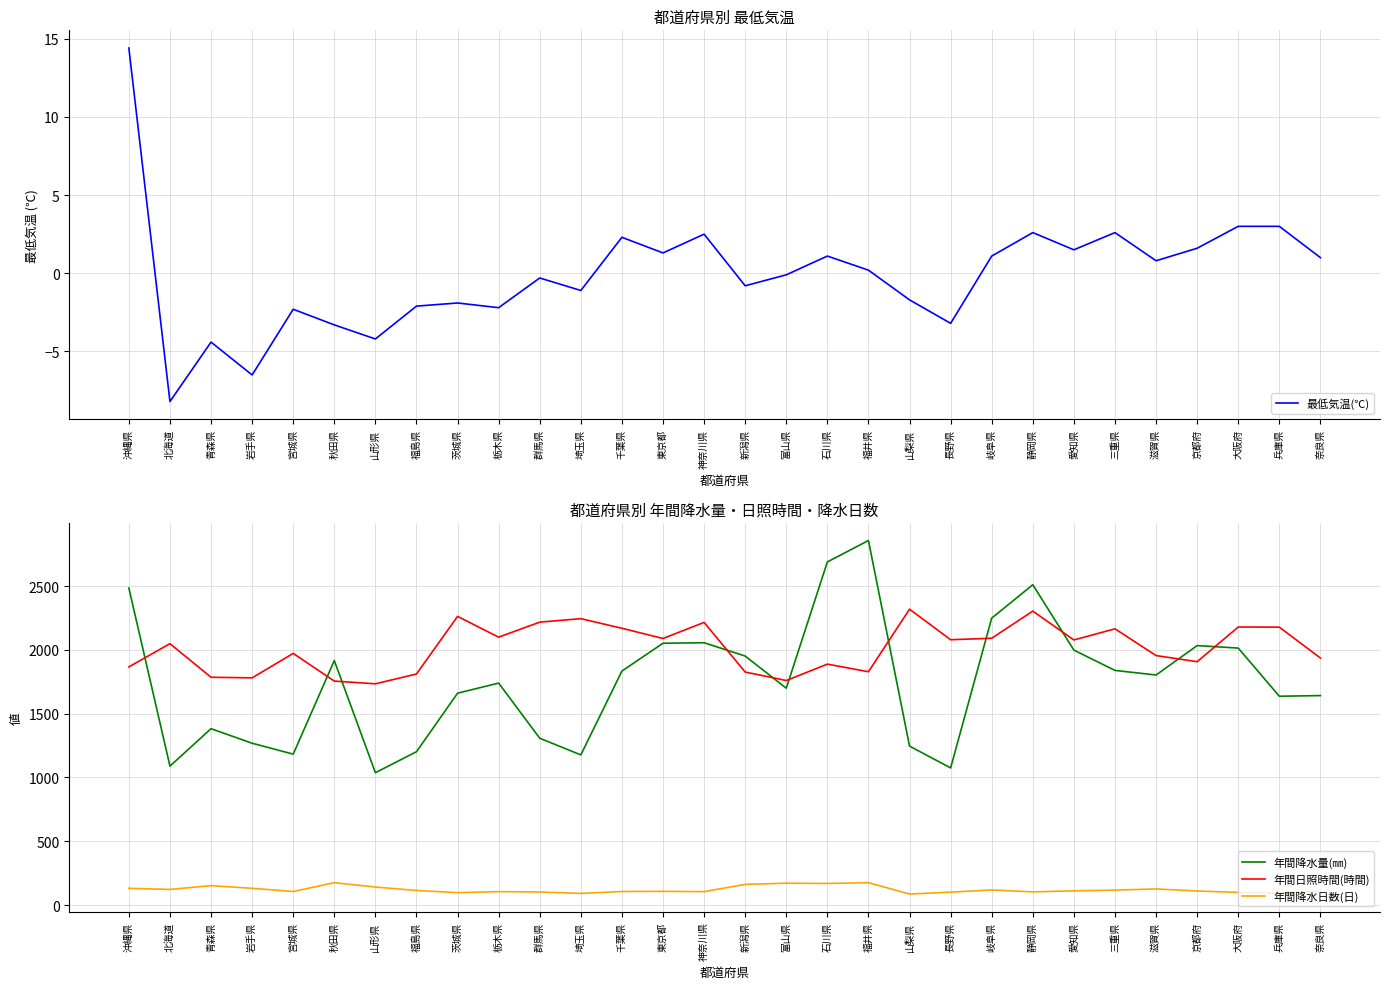

Which series has the widest spread of values?

年間降水量(㎜)